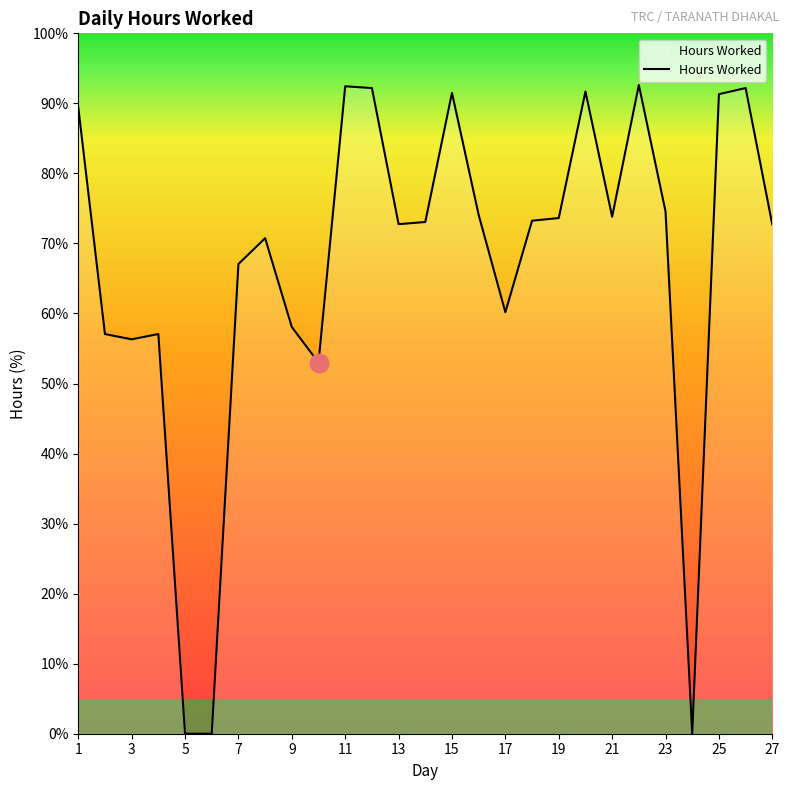

What is the maximum value shown in the chart?

92.6